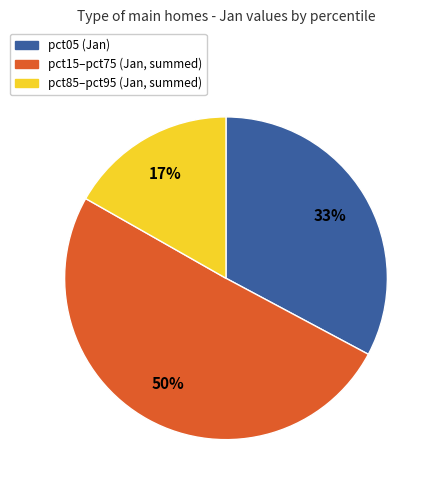

How many slices are in this pie chart?

3